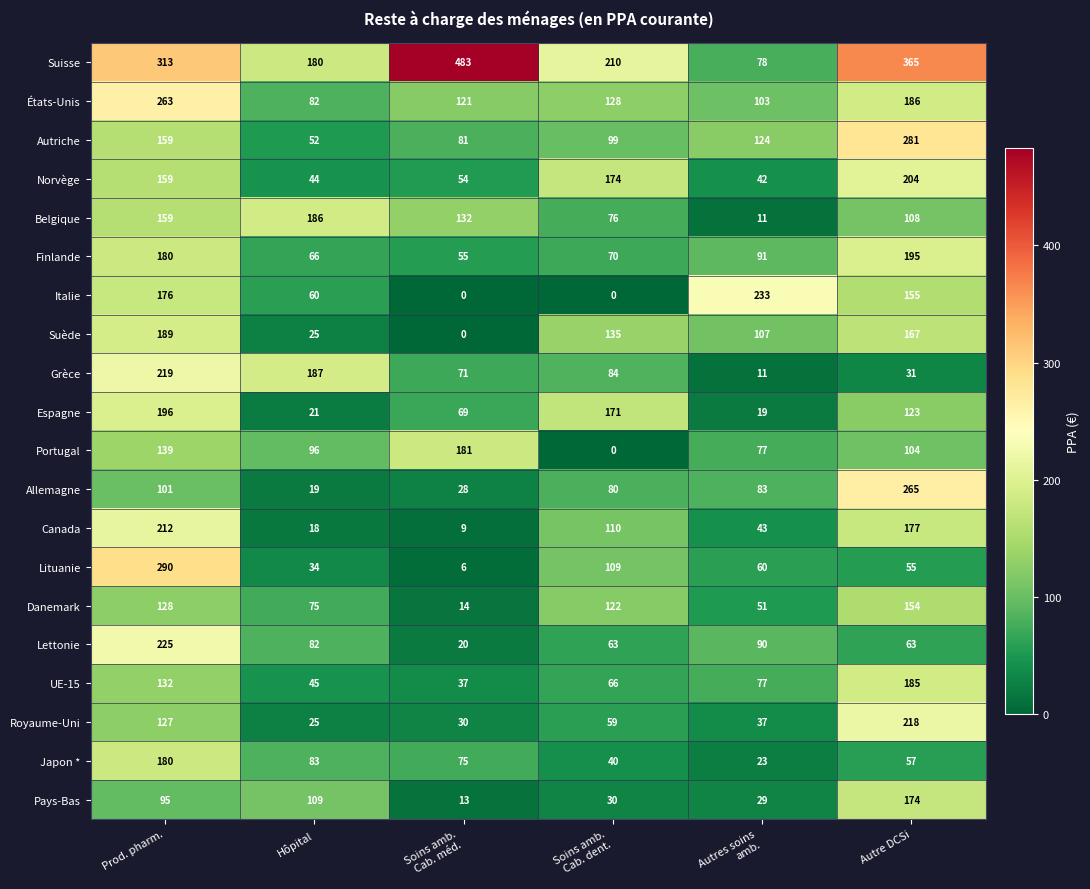

True or false: Canada has a value of 30 at Hôpital.

False